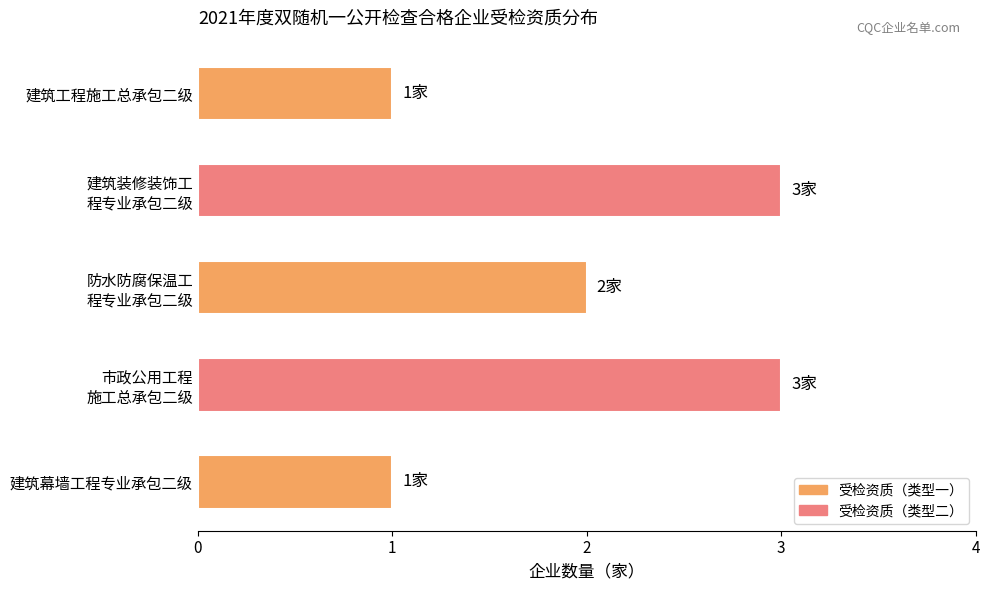

Reading top to bottom, what are all the values shown in this chart?

1	3	2	3	1